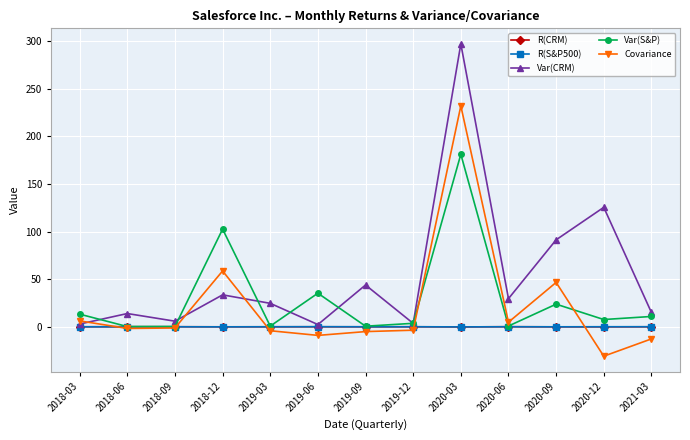

At how many categories does at least one series exceed 181?

1